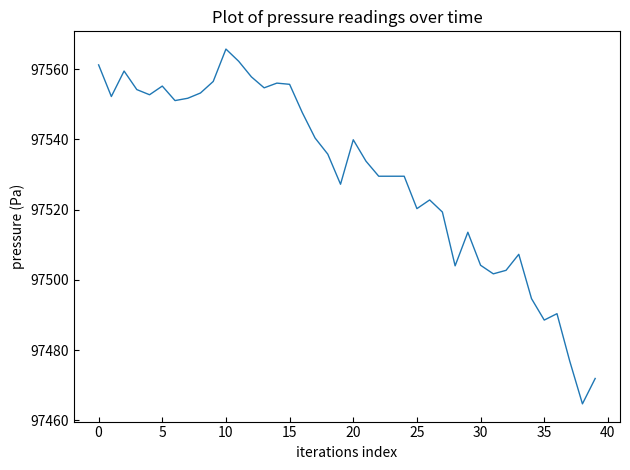

What is the maximum value shown in the chart?

97565.7